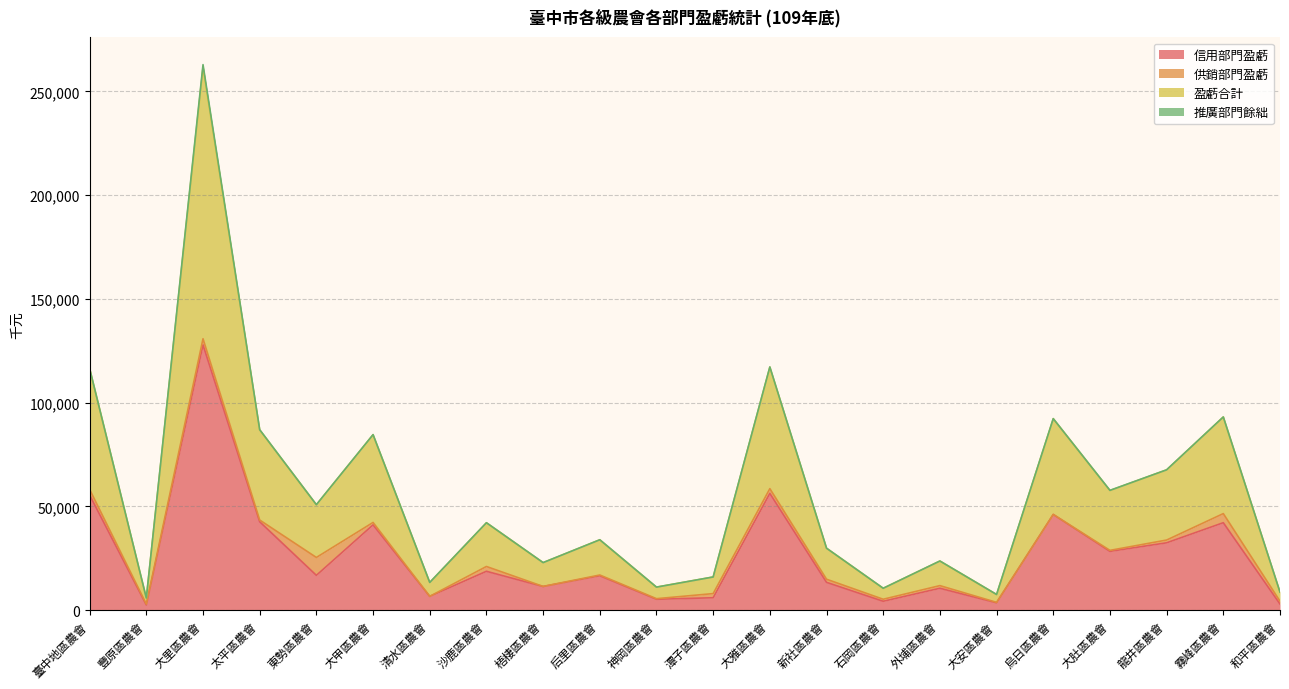

How many interior local valleys does the 盈虧合計 series have?

8